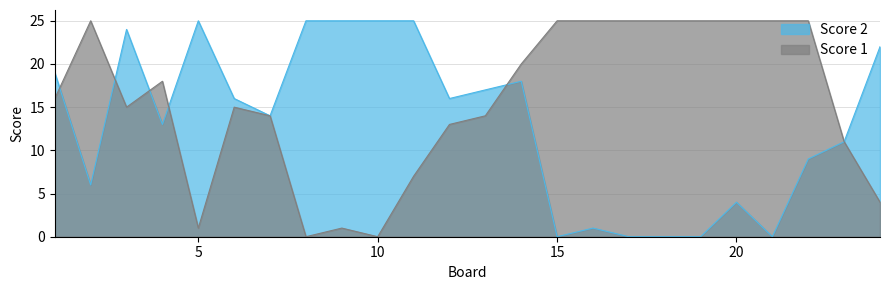

Reading left to right, what are all the values shown in this chart?

Score 2: 1=19	2=6	3=24	4=13	5=25	6=16	7=14	8=25	9=25	10=25	11=25	12=16	13=17	14=18	15=0	16=1	17=0	18=0	19=0	20=4	21=0	22=9	23=11	24=22
Score 1: 1=16	2=25	3=15	4=18	5=1	6=15	7=14	8=0	9=1	10=0	11=7	12=13	13=14	14=20	15=25	16=25	17=25	18=25	19=25	20=25	21=25	22=25	23=11	24=4